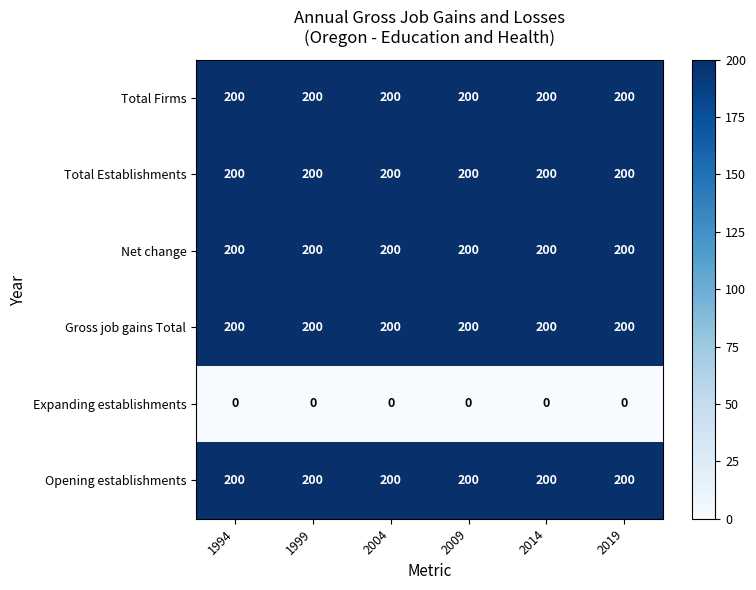

At how many categories does at least one series exceed 76?

6